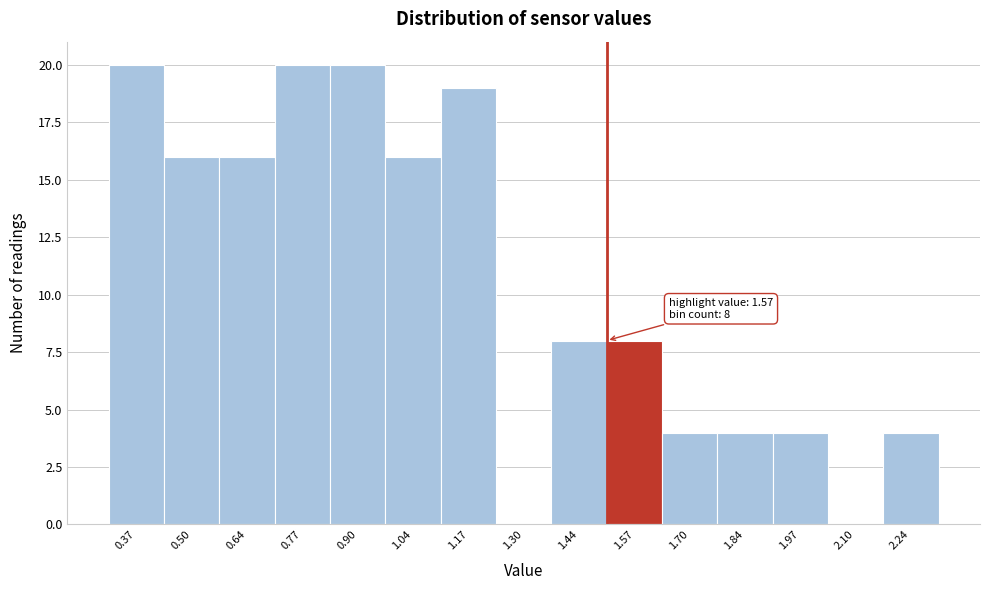

Reading left to right, what are all the values shown in this chart?

0.37=20	0.50=16	0.64=16	0.77=20	0.90=20	1.04=16	1.17=19	1.30=0	1.44=8	1.57=8	1.70=4	1.84=4	1.97=4	2.10=0	2.24=4